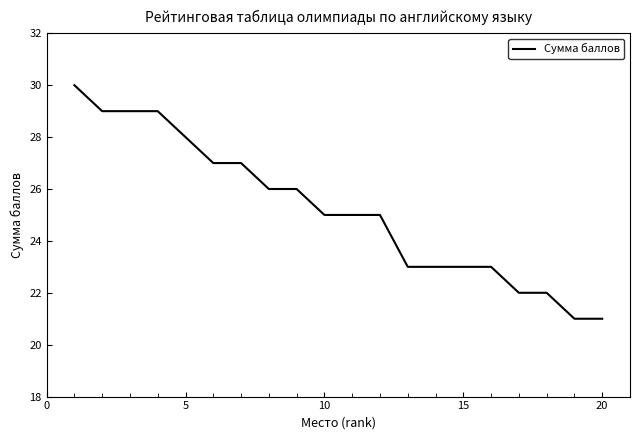

What is the smallest value displayed?

21